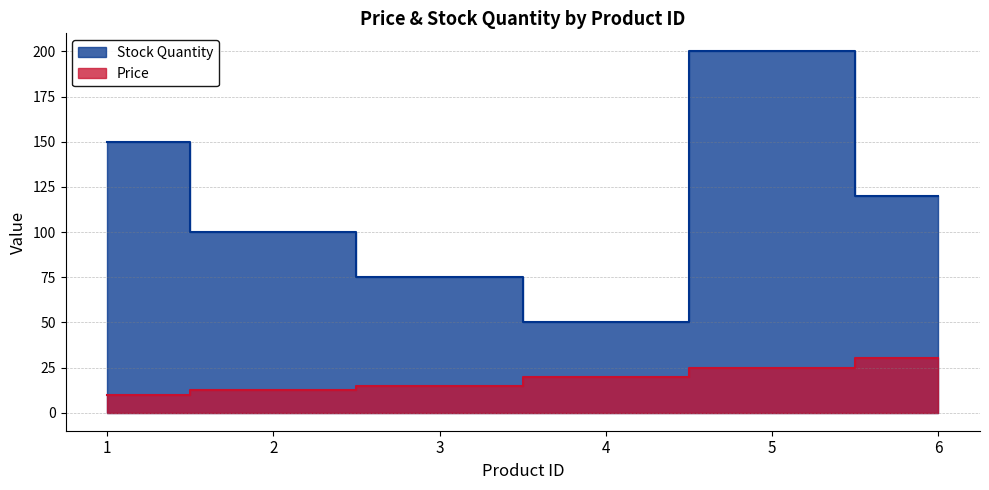

At which category is the sum across all series the highest?

5